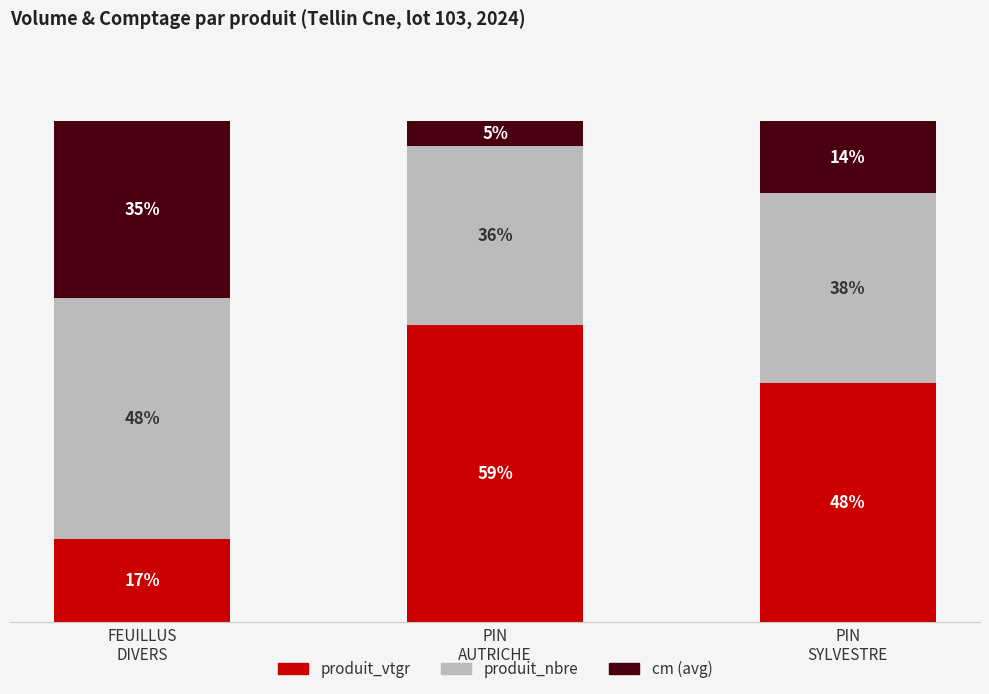

List the labels in order of produit_vtgr value, largest first.

PIN
AUTRICHE, PIN
SYLVESTRE, FEUILLUS
DIVERS